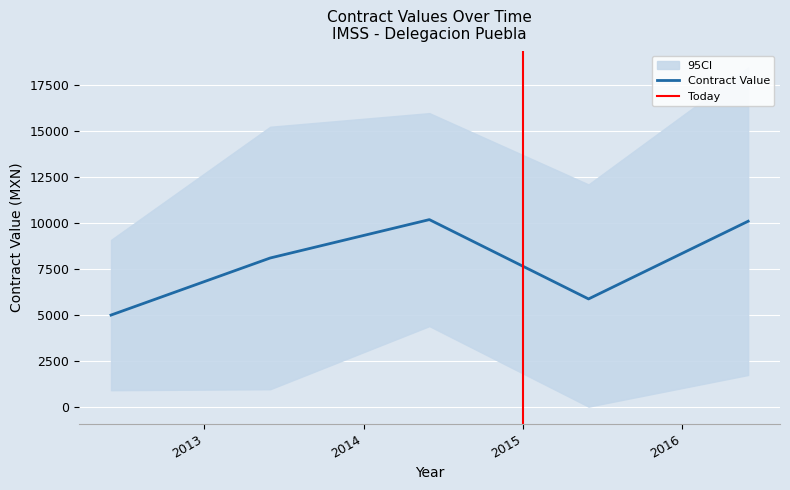

Count the awards.value.amount values in the range 11832 to 17864.

3